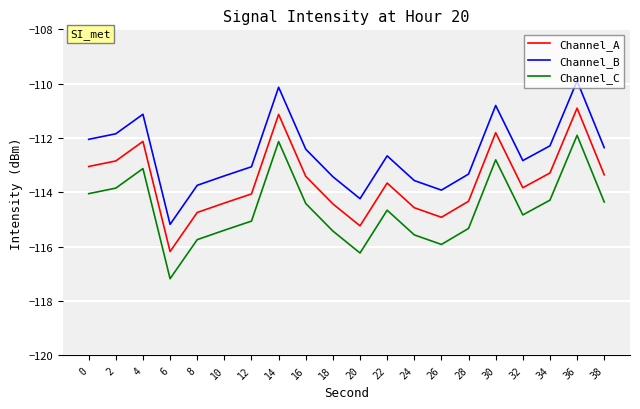

What is the difference between the Channel_C values at 38 and 10?

1.0